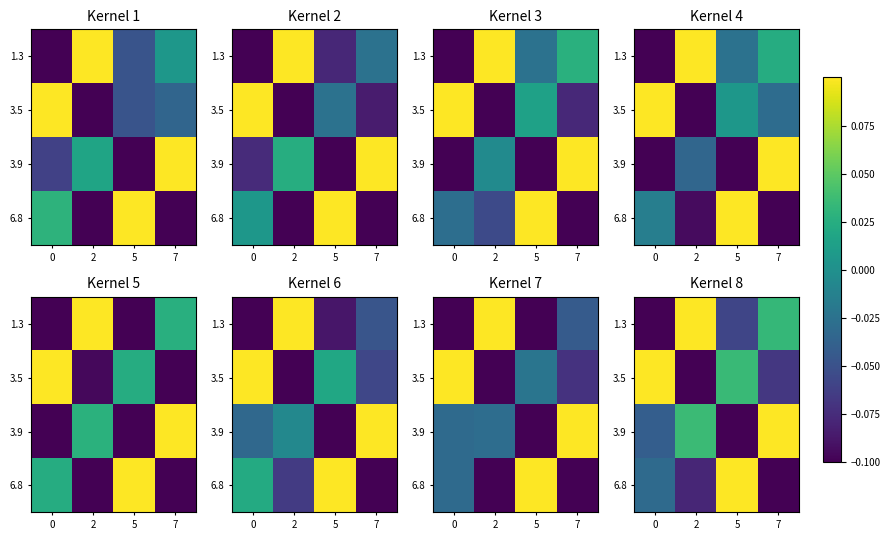

How many data points in 3.5 are above 0?

2